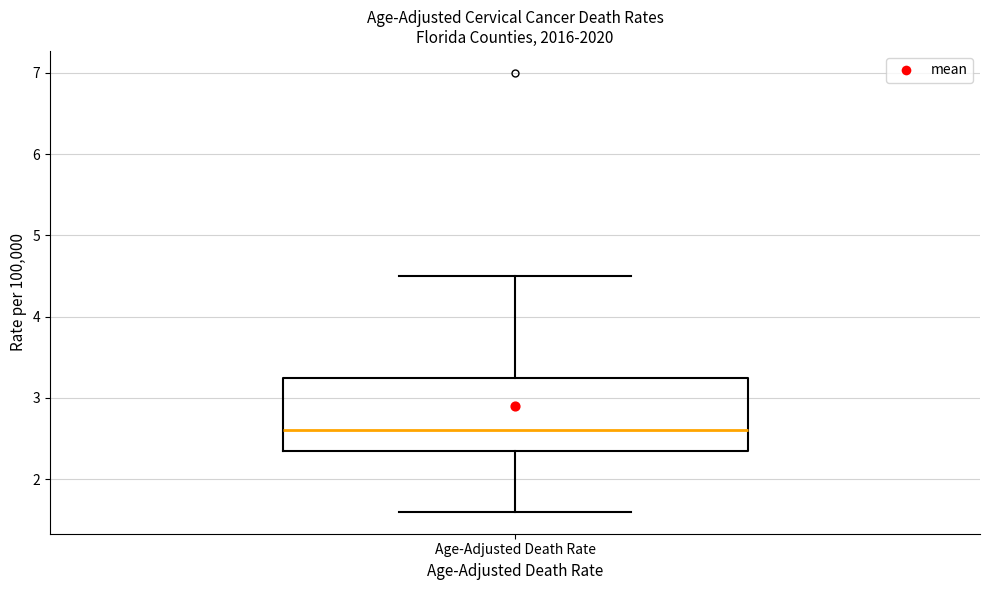

Read this box plot against the y-axis: the position of the median line, the range covered by the box, and the ends of both whiskers. The values are not printed on the chart, so give them approximately, as read against the axis.

median 2.6, box 2.4 to 3.3, whiskers 1.6 to 4.5